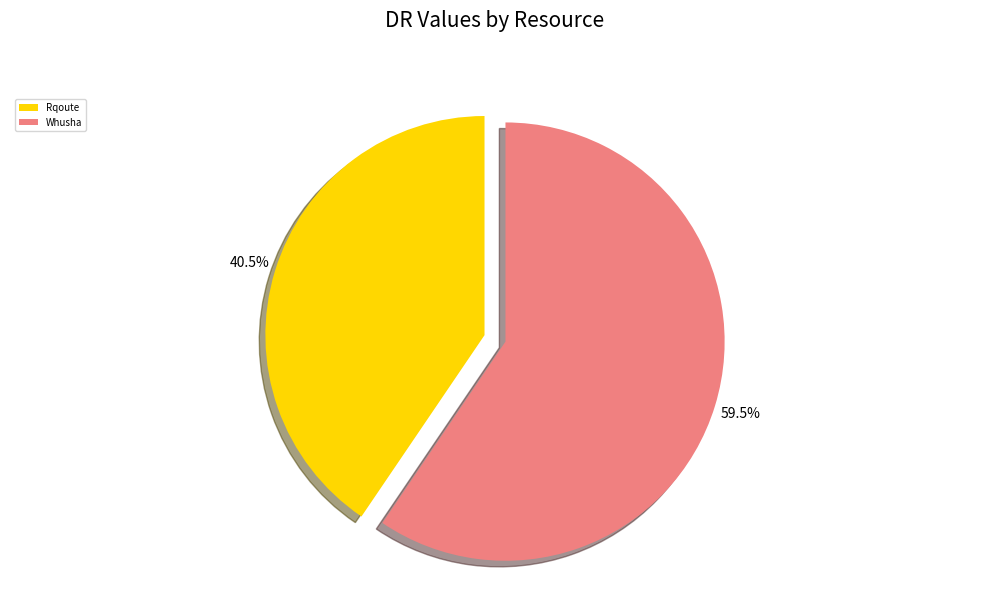

To the nearest percent, what is the average slice percentage?

50%